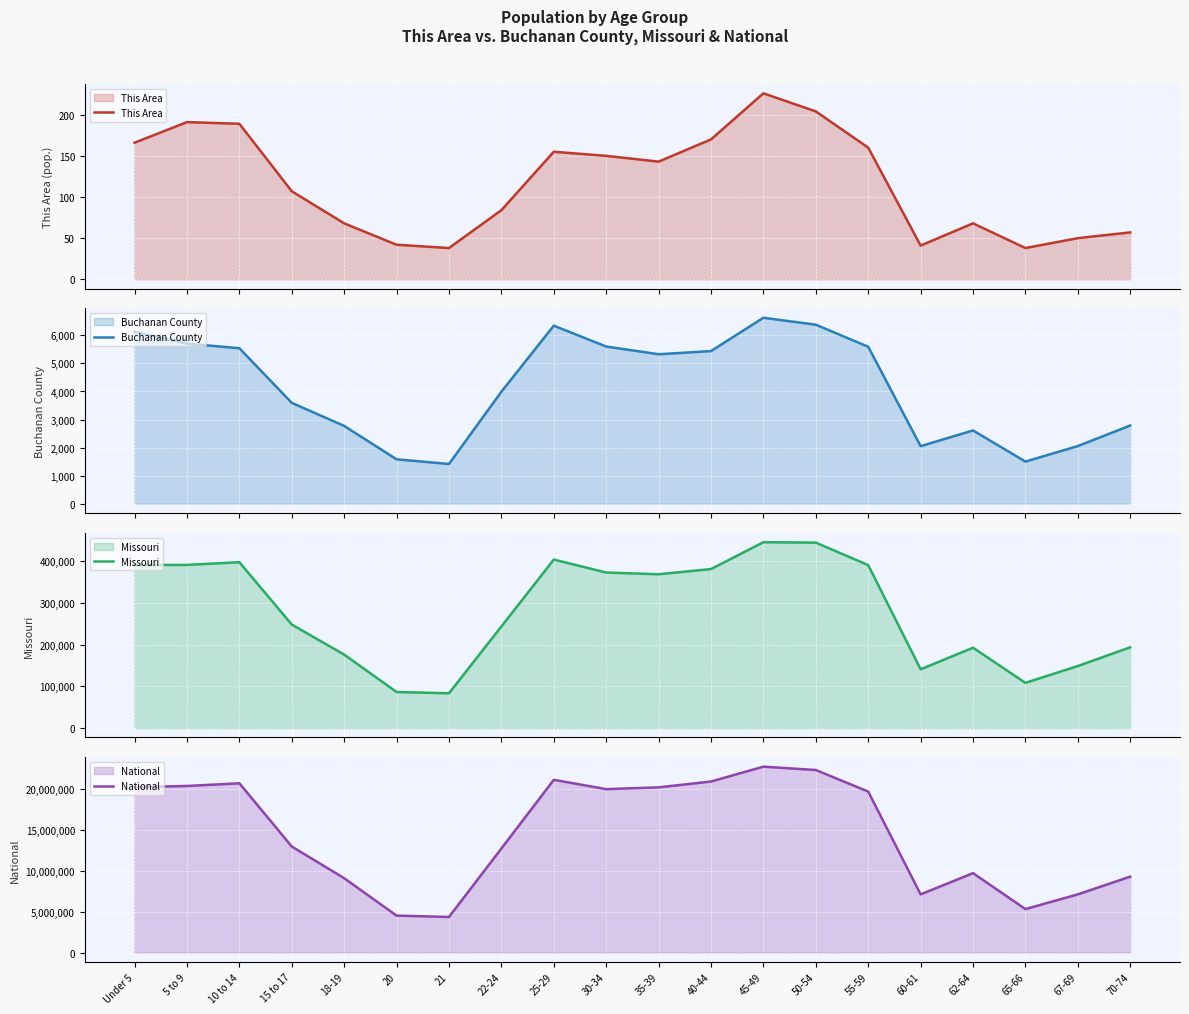

How many lines are shown in the chart?

4